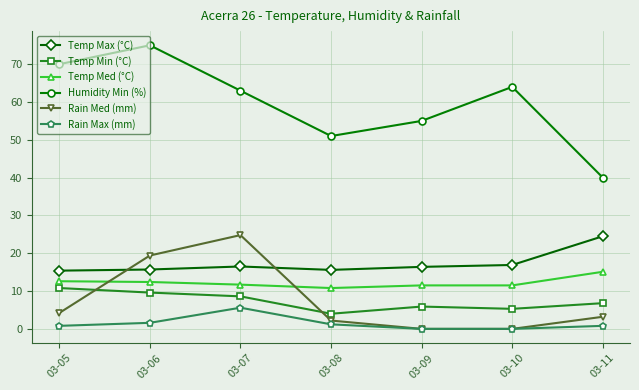

Is it true that Temp Min (°C) equals 9.6 at 03-06?

True